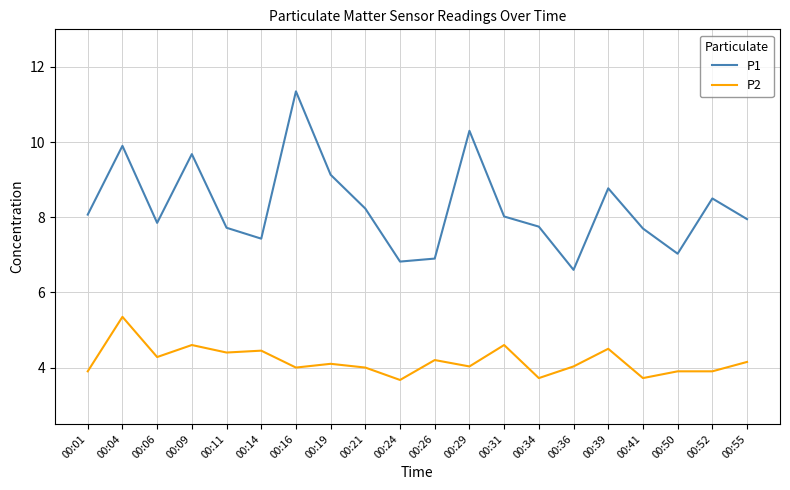

In P1, how many points are higher than both neighbors (excluding endpoints)?

6